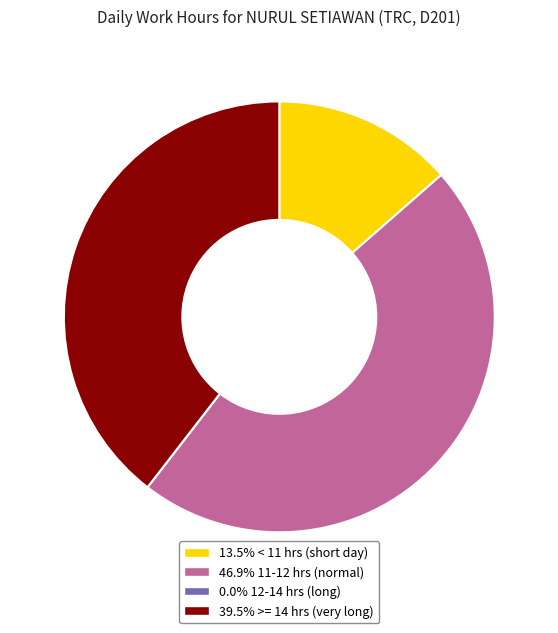

Does any single category account for the majority?

No